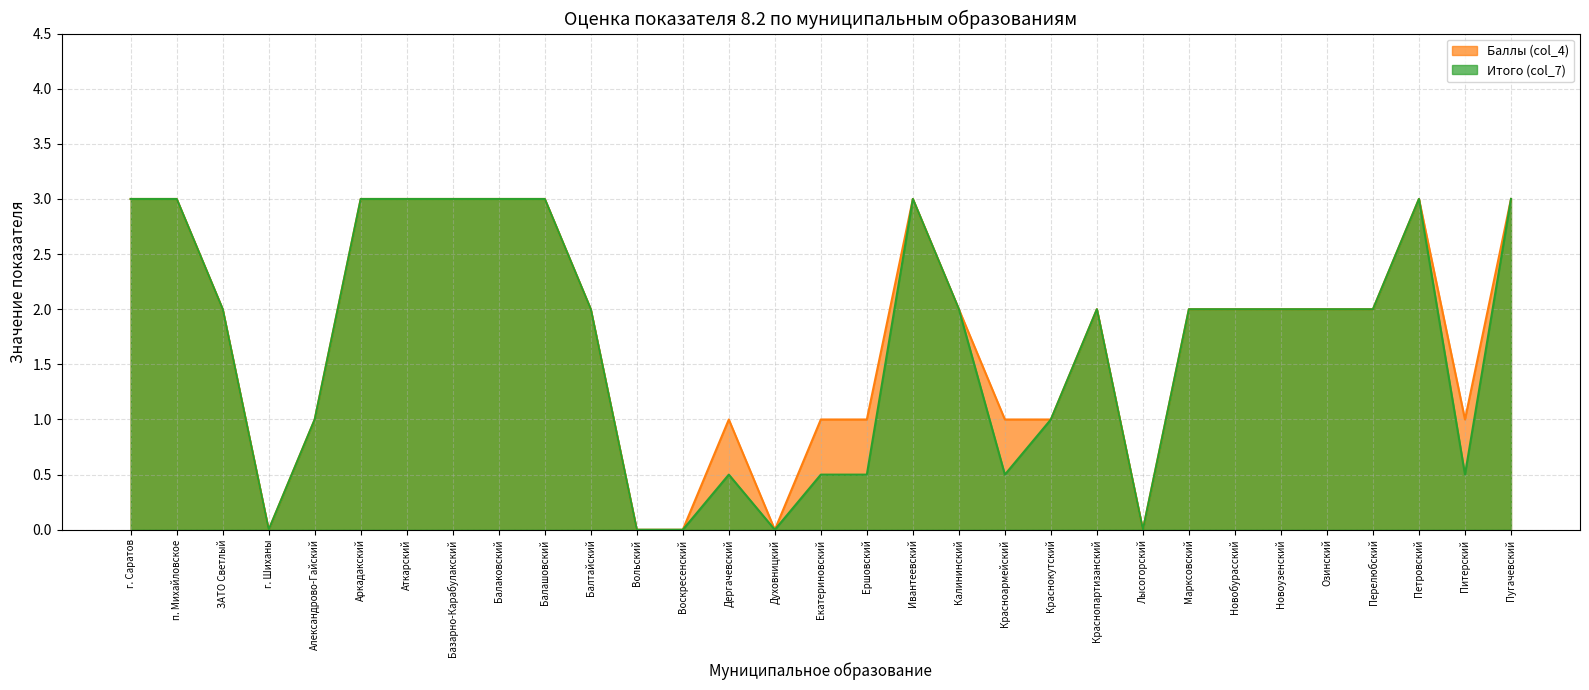

Between Озинский and Петровский, which is larger?

Петровский